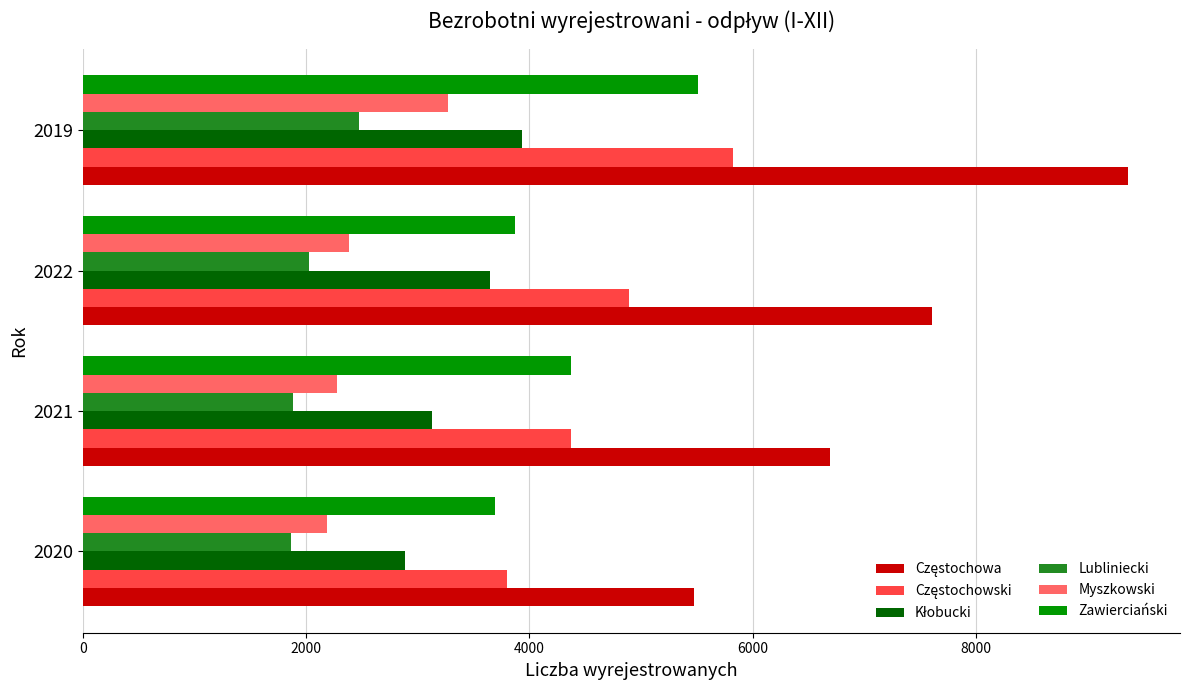

The Myszkowski series shows 5824 at 2019. True or false?

False